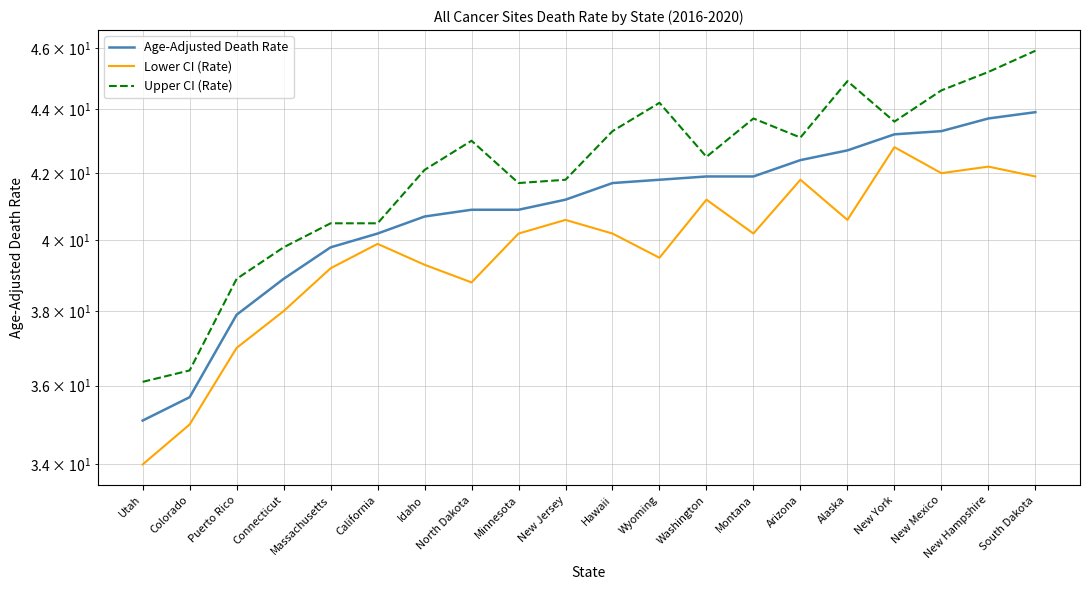

True or false: Age-Adjusted Death Rate and Upper CI (Rate) intersect in this chart.

False